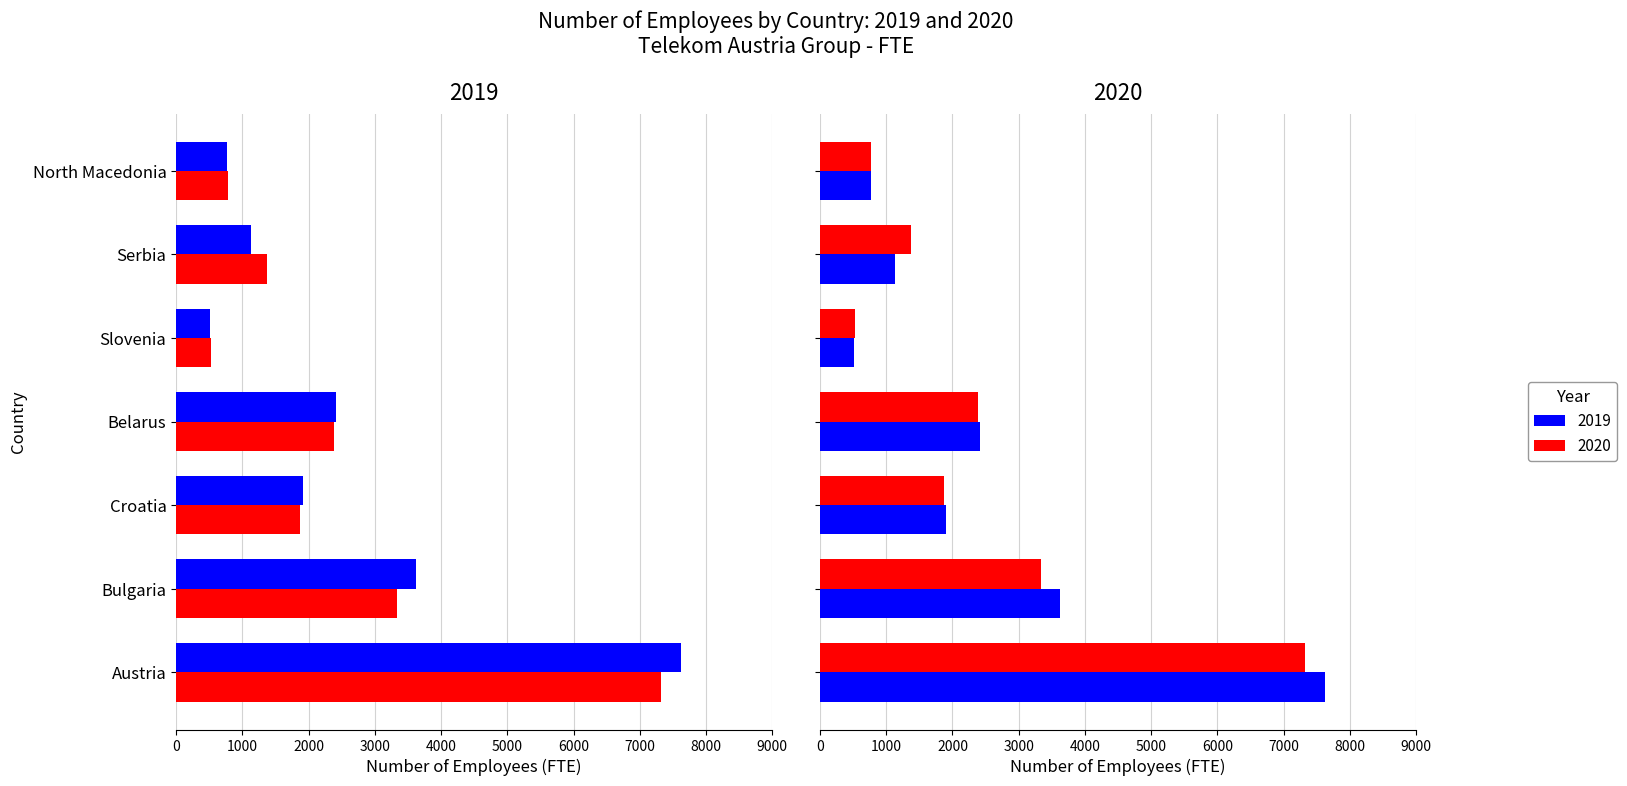

Reading left to right, list all the values displayed in this chart.

2019: Austria=7625.2	Bulgaria=3619.8	Croatia=1907.5	Belarus=2411.8	Slovenia=513.2	Serbia=1126.5	North Macedonia=768.0
2020: Austria=7320.0	Bulgaria=3329.2	Croatia=1871.5	Belarus=2385.2	Slovenia=531.5	Serbia=1369.5	North Macedonia=776.0